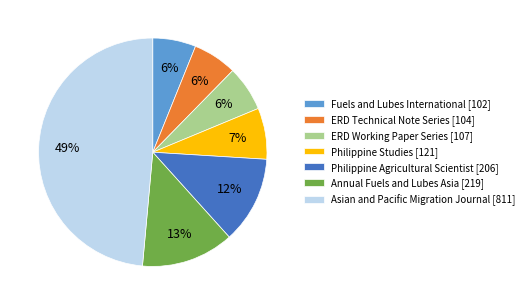

To the nearest percent, what portion does ERD Technical Note Series [104] represent?

6%